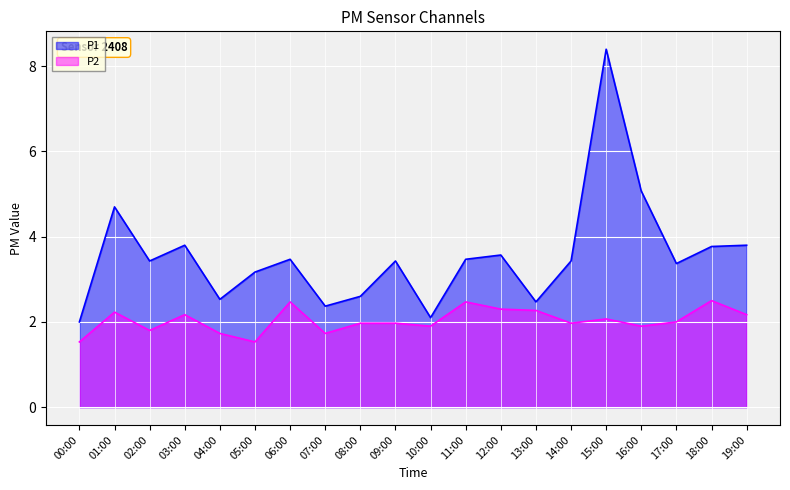

What is the difference between the maximum and minimum values in the P2 series?

1.0